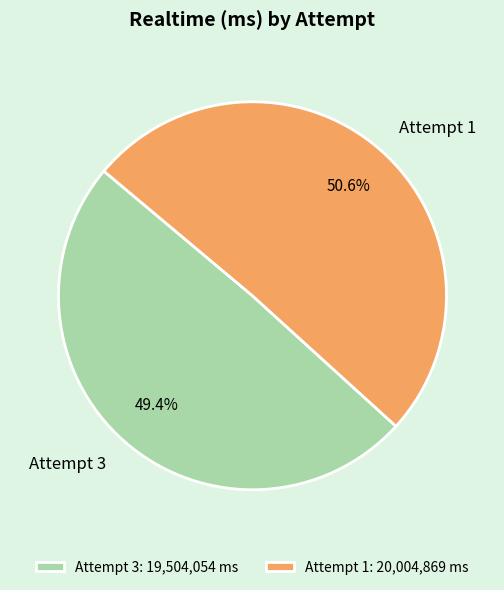

Approximately how many times larger is the value at Attempt 3 compared to Attempt 1?

1.0